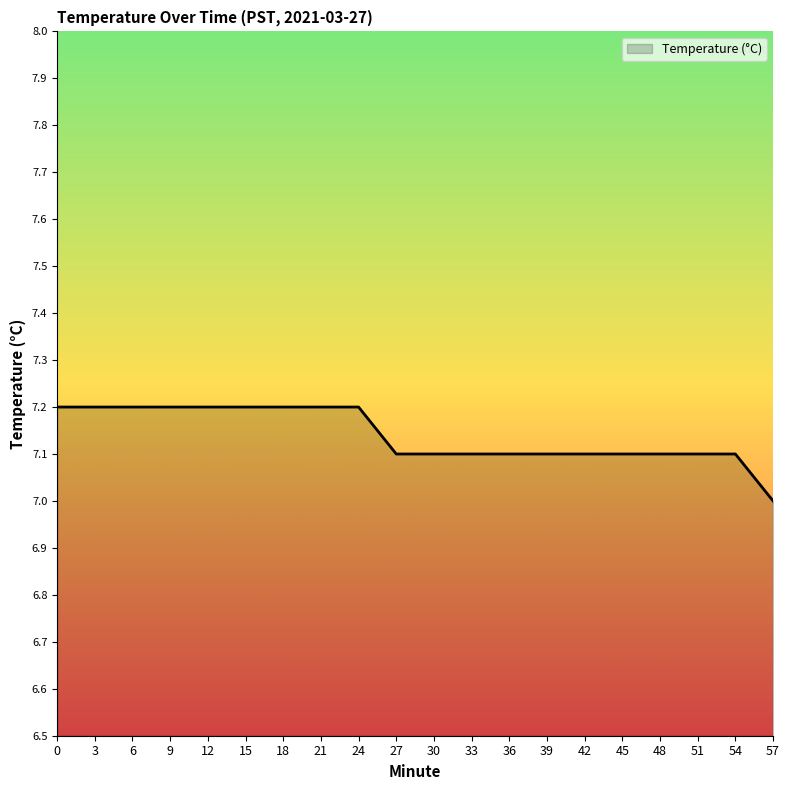

Which has a higher value, 18 or 42?

18